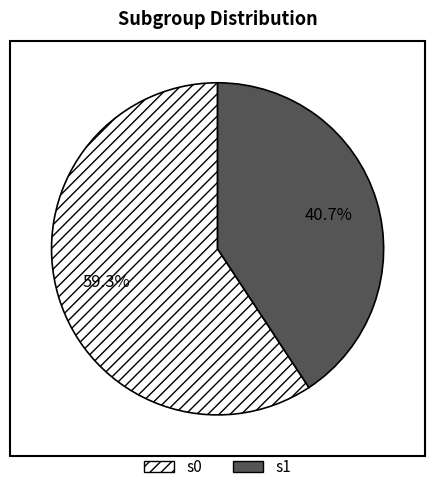

Is s0 the majority of the pie?

Yes